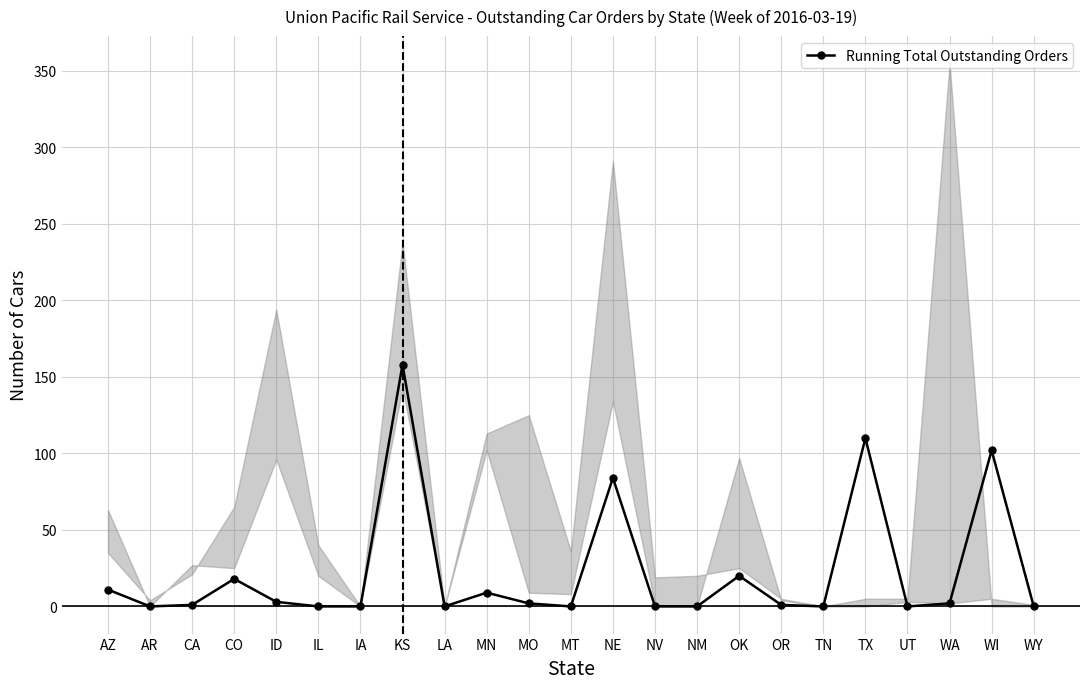

What is the sum of all values?

521